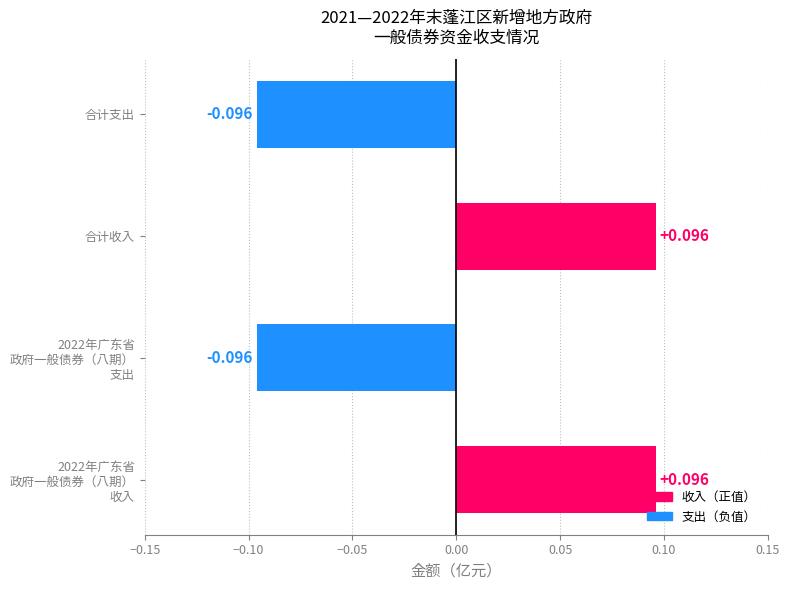

How many values are above zero?

2